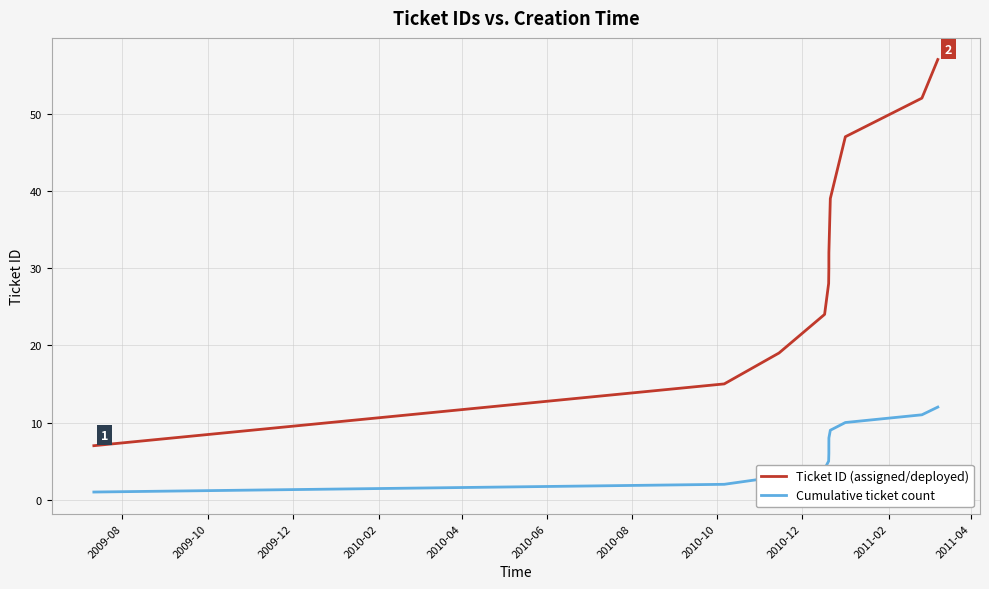

Count the number of data series in this chart.

2